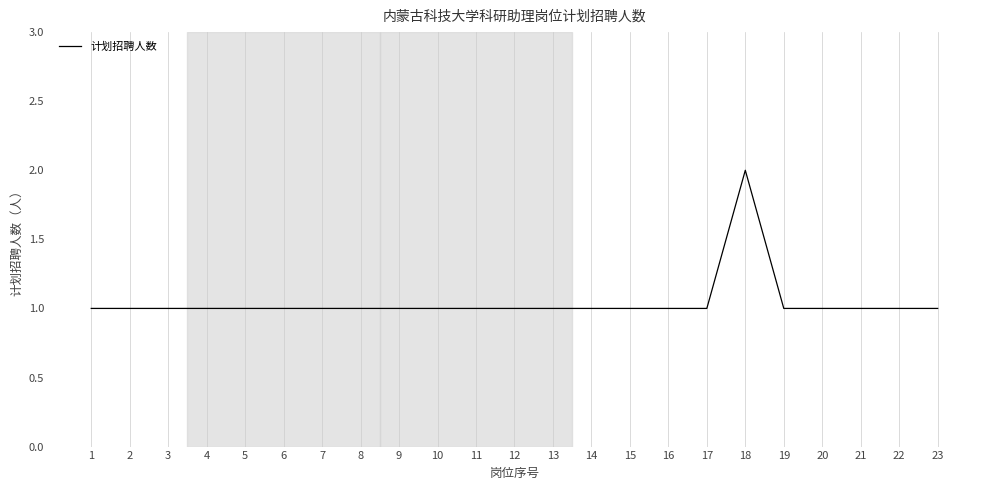

How many lines are shown in the chart?

1